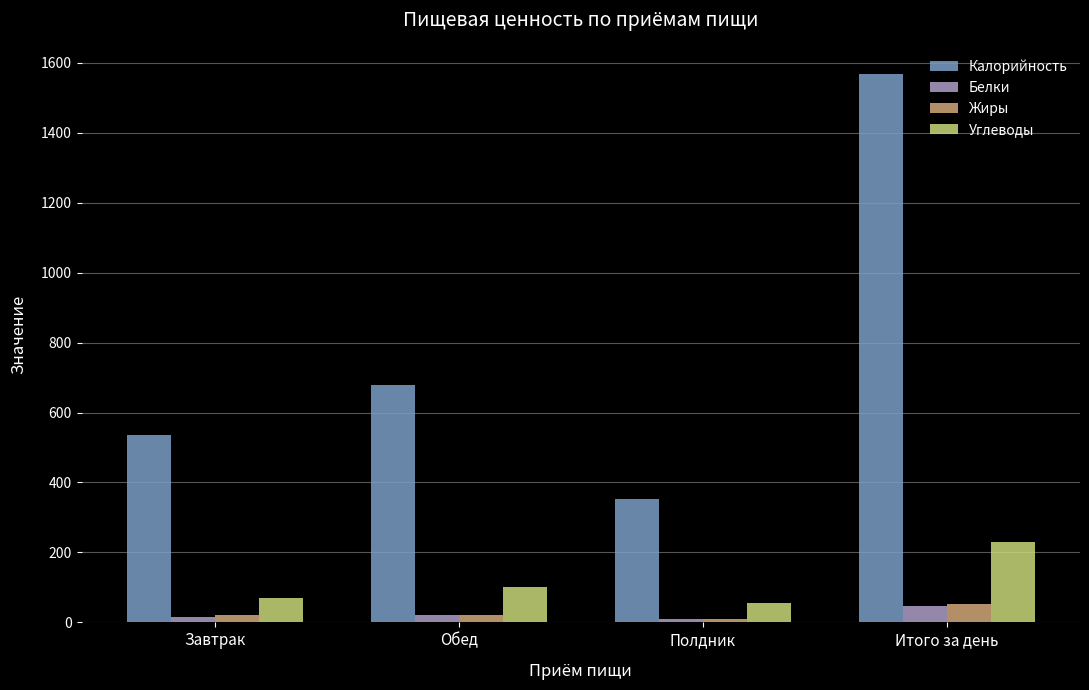

Where does the Углеводы series first go above 102?

Обед